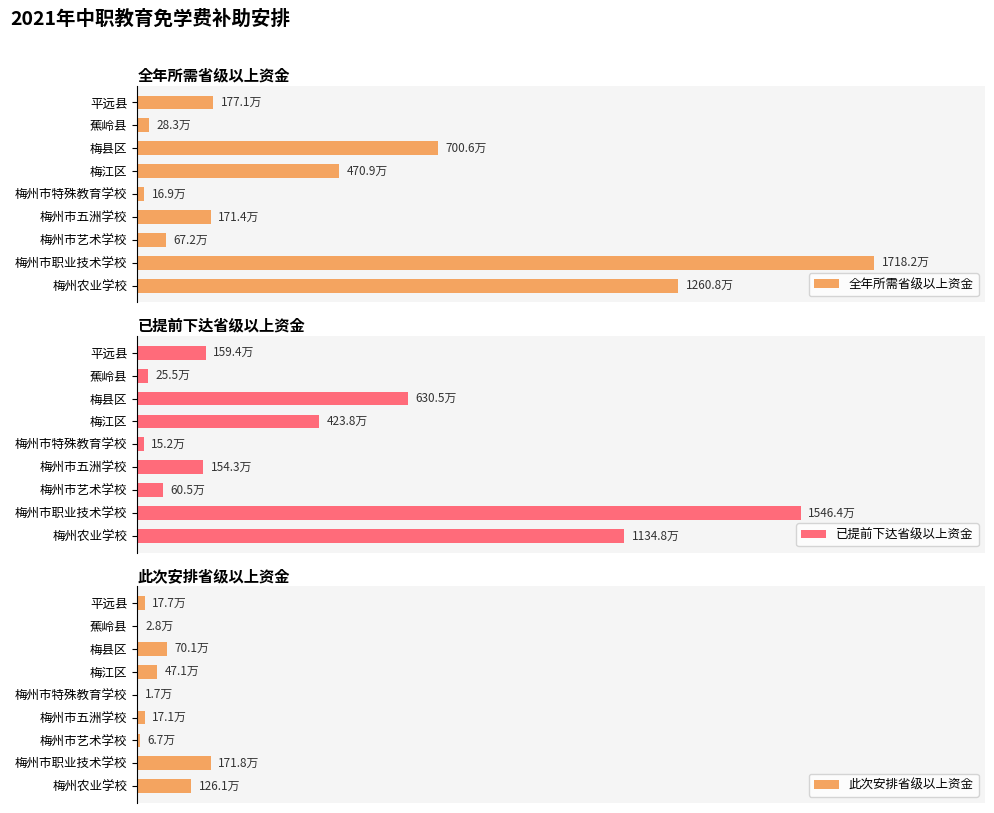

Is the value of 此次安排省级以上资金 at 平远县 greater than the value of 已提前下达省级以上资金 at 梅江区?

No